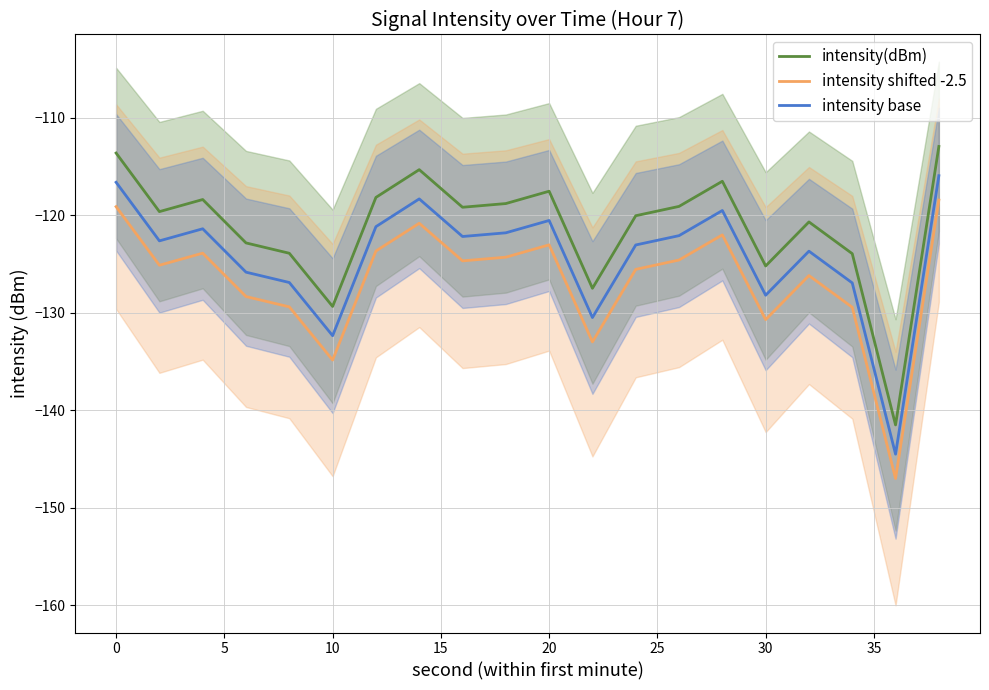

Does the chart display data point markers on the line(s)?

No